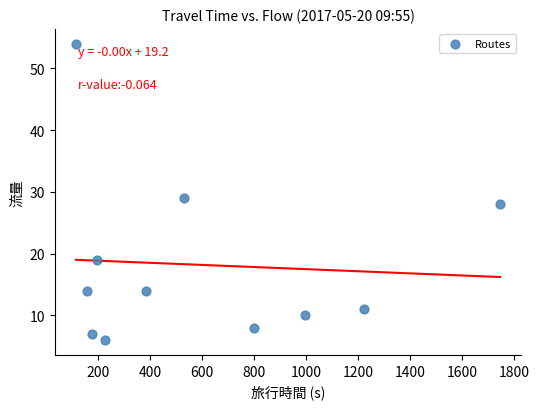

What is the average Y value?

18